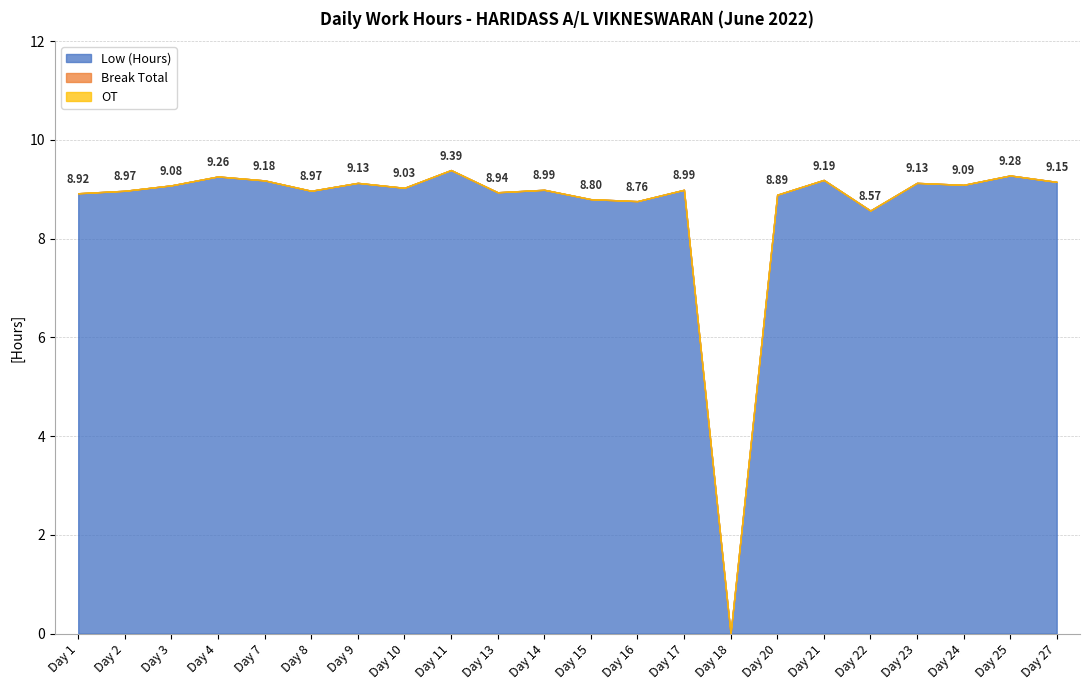

True or false: Low (Hours) and Break Total cross at least once.

False